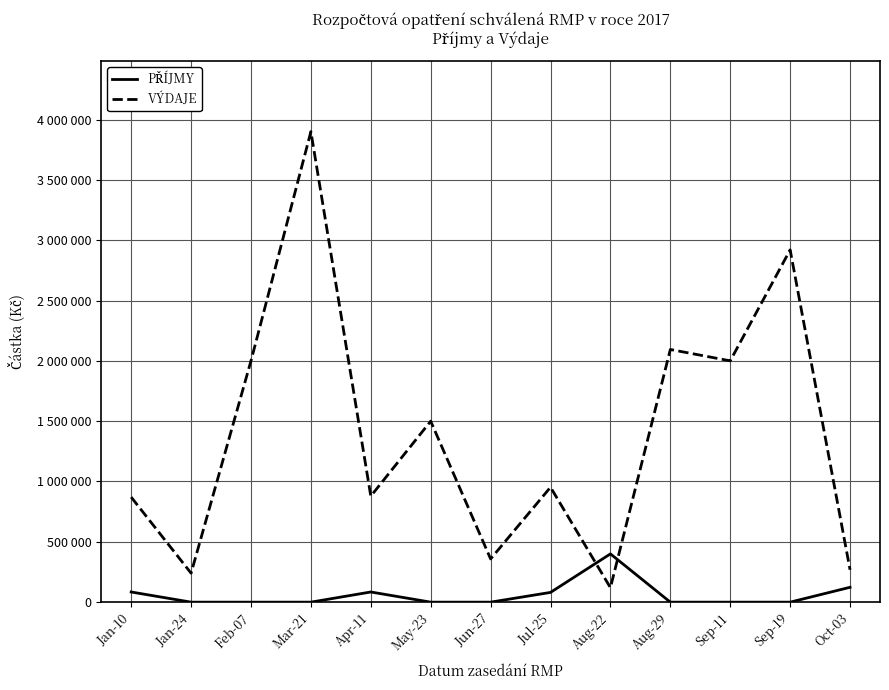

Does the chart have visible grid lines?

Yes